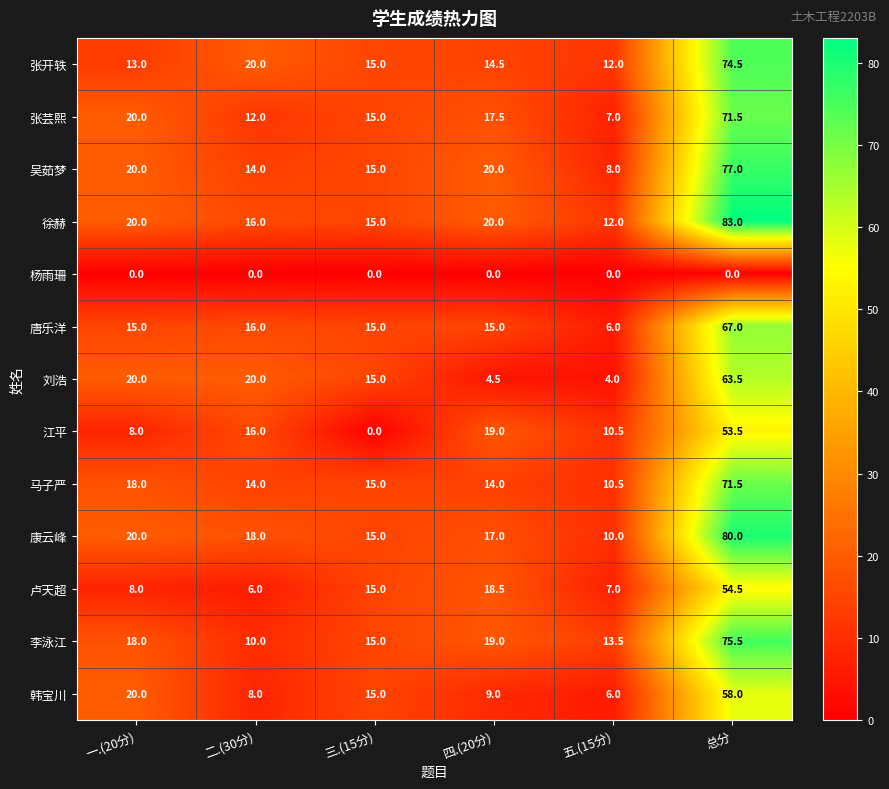

What is the average value of the 康云峰 series?

26.7